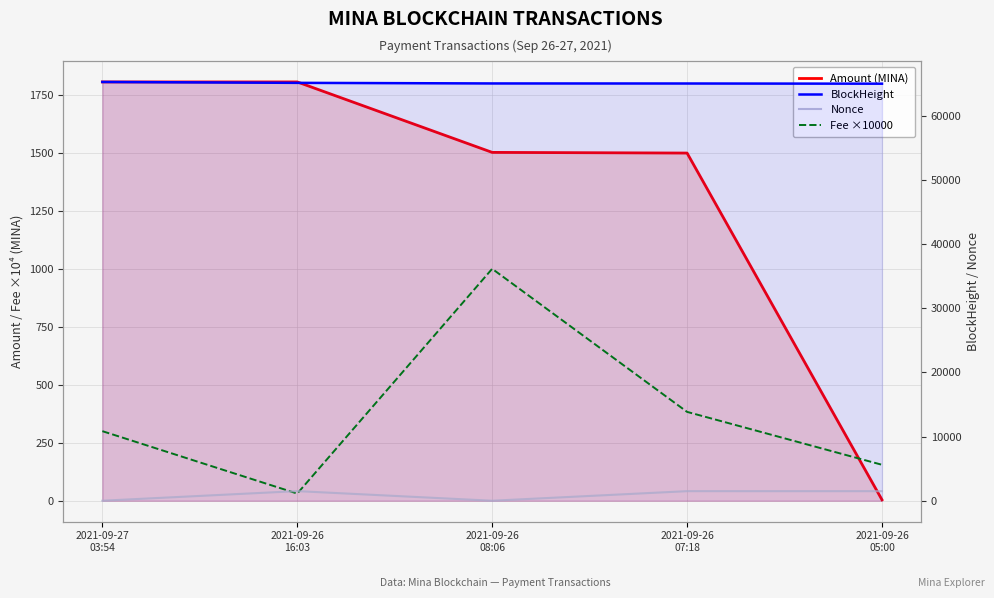

At which category is the sum across all series the highest?

2021-09-26
16:03